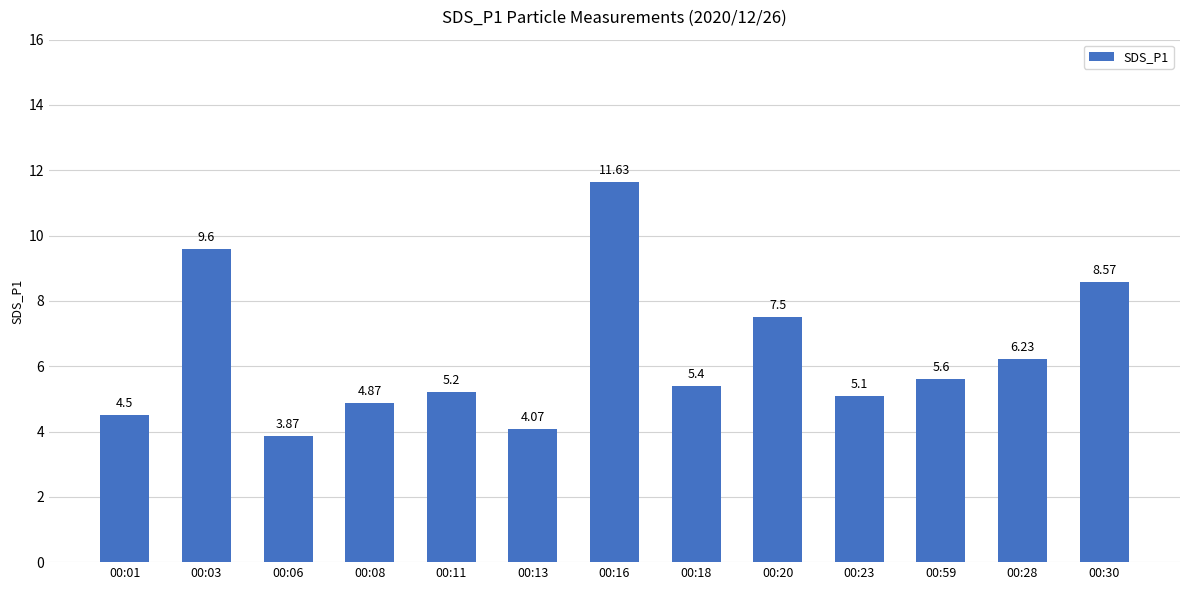

What position from the right is 00:16?

7